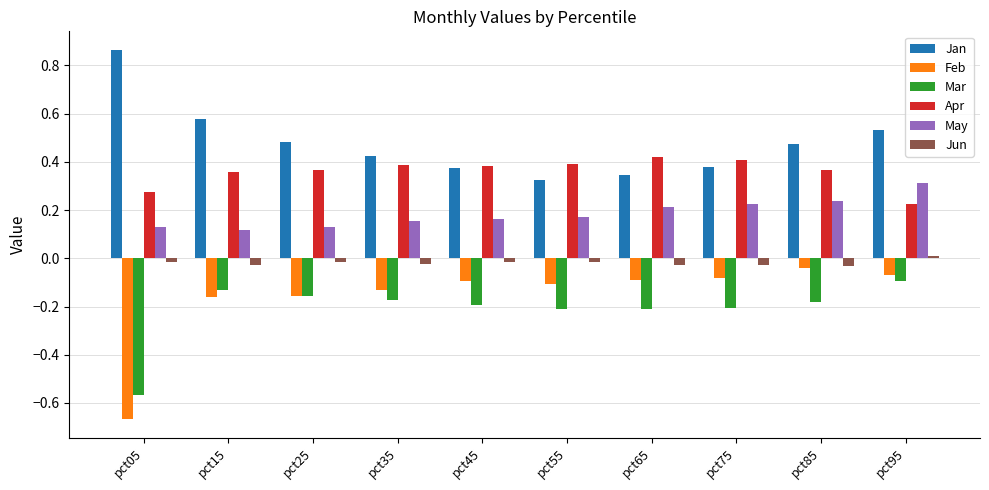

How many groups of bars are there?

10